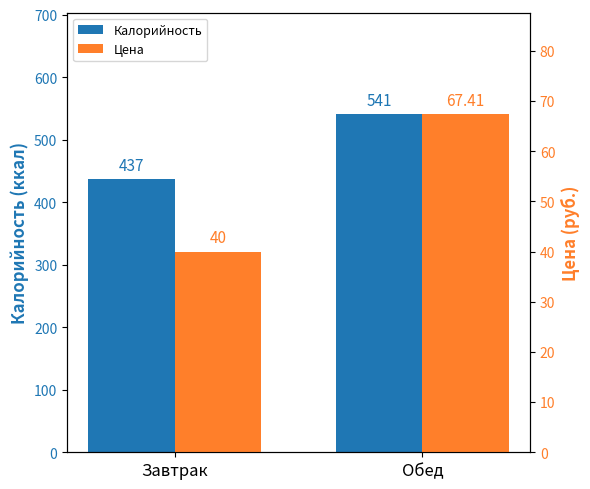

Does the chart contain stacked bars?

No